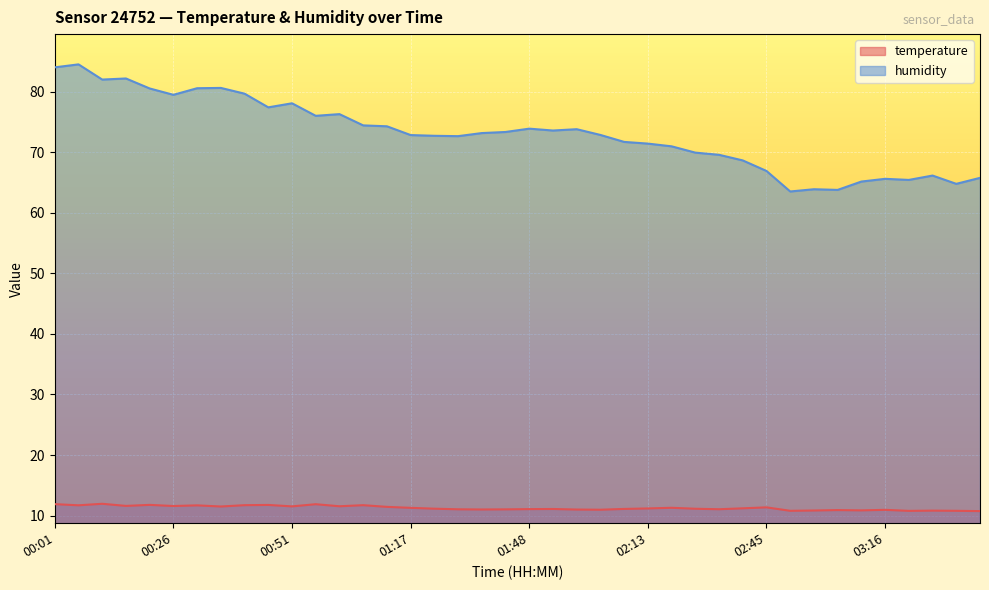

At which category is the sum across all series the highest?

00:06